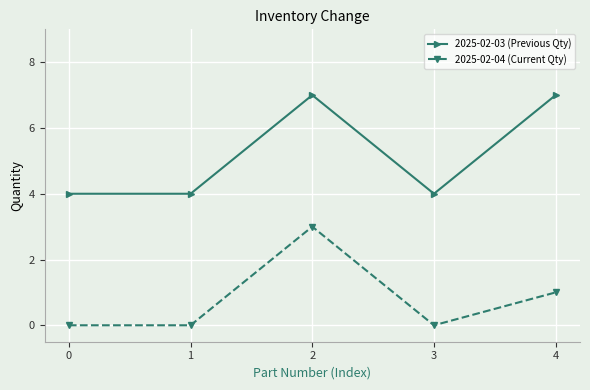

Rank the series by their maximum value, from lowest to highest.

2025-02-04 (Current Qty), 2025-02-03 (Previous Qty)